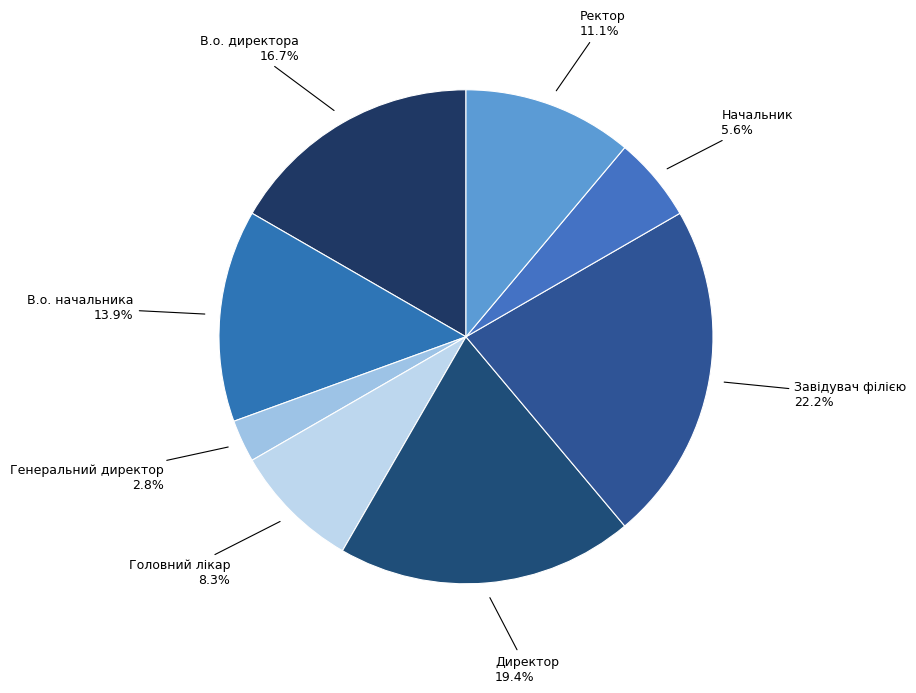

What percentage is the Начальник slice, to the nearest percent?

6%